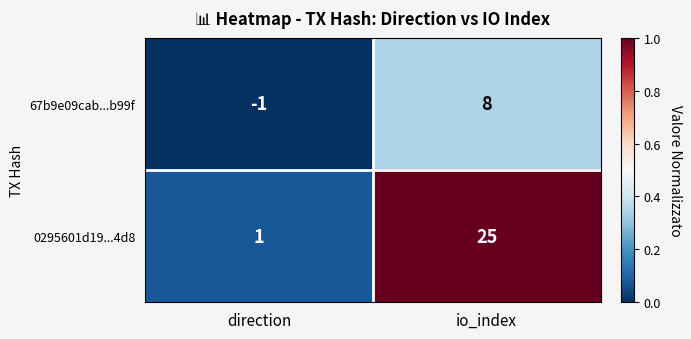

Which category has the highest value across all series?

io_index